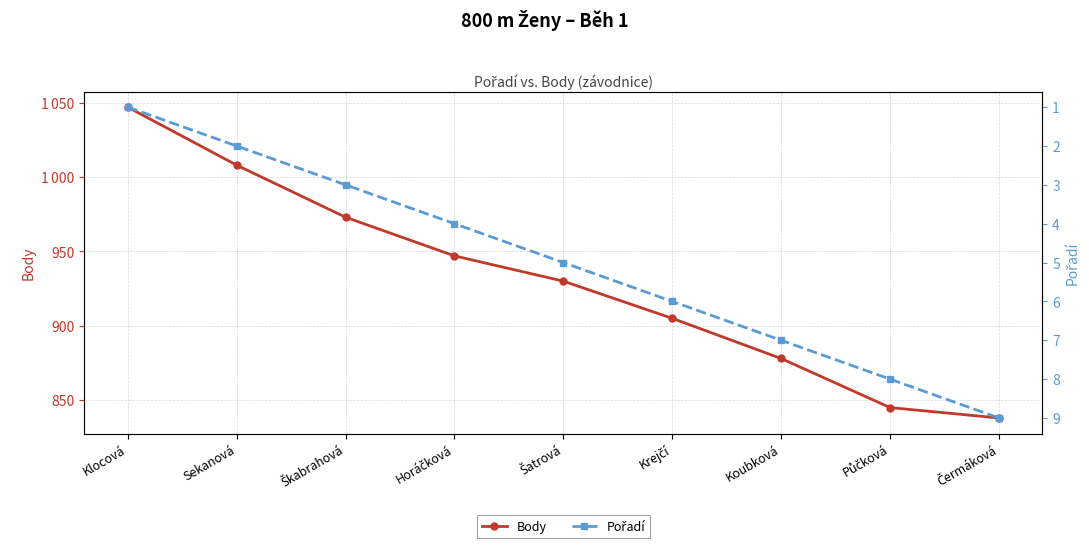

Reading left to right, extract all data points from this chart.

Body: Klocová=1047	Sekanová=1008	Škabrahová=973	Horáčková=947	Šatrová=930	Krejčí=905	Koubková=878	Půčková=845	Čermáková=838
Pořadí: Klocová=1	Sekanová=2	Škabrahová=3	Horáčková=4	Šatrová=5	Krejčí=6	Koubková=7	Půčková=8	Čermáková=9